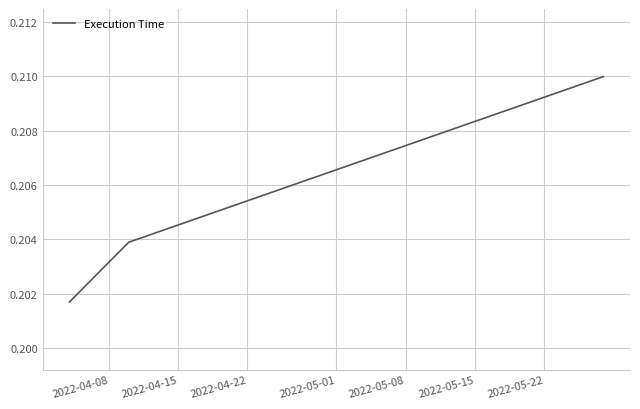

How many values are between 0 and 1?

3